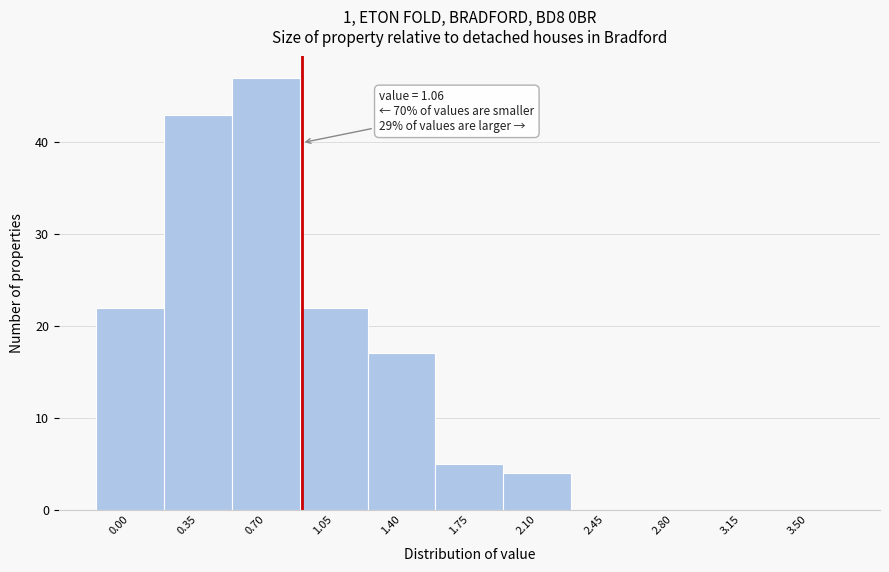

Reading right to left, what are all the values shown in this chart?

3.50=0	3.15=0	2.80=0	2.45=0	2.10=4	1.75=5	1.40=17	1.05=22	0.70=47	0.35=43	0.00=22